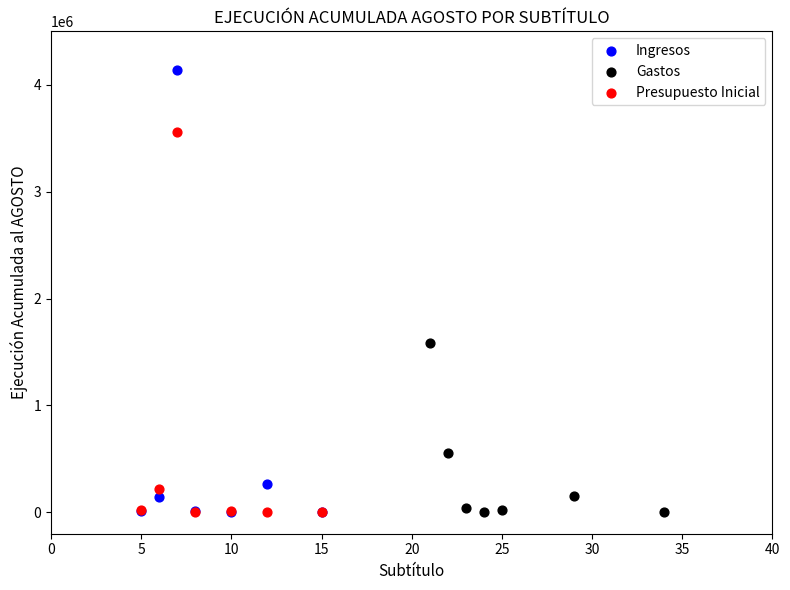

Which series reaches the maximum Y coordinate?

Ingresos